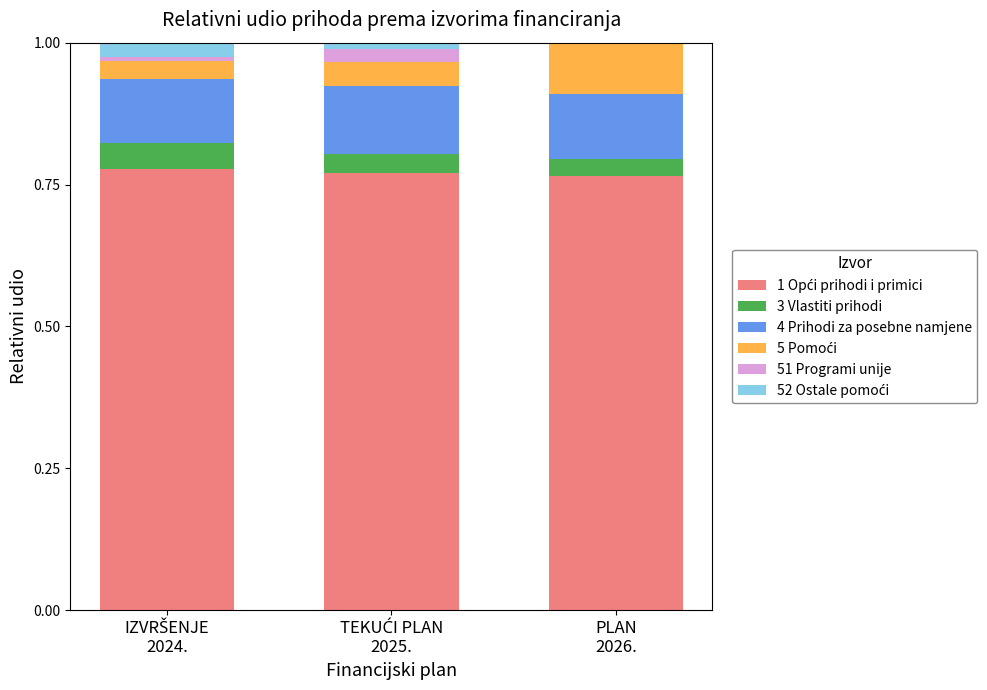

The value of 5 Pomoći at IZVRŠENJE
2024. is 0.0. True or false?

True